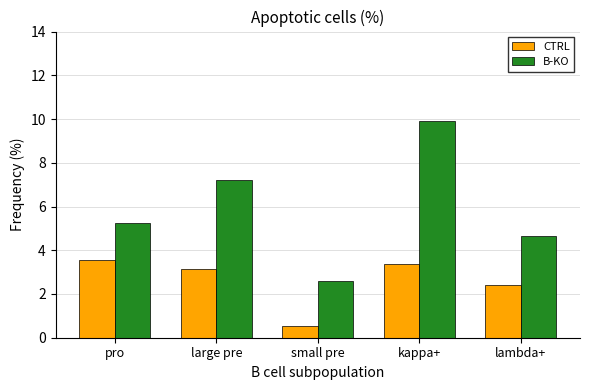

What is the lowest value of the CTRL series?

0.5